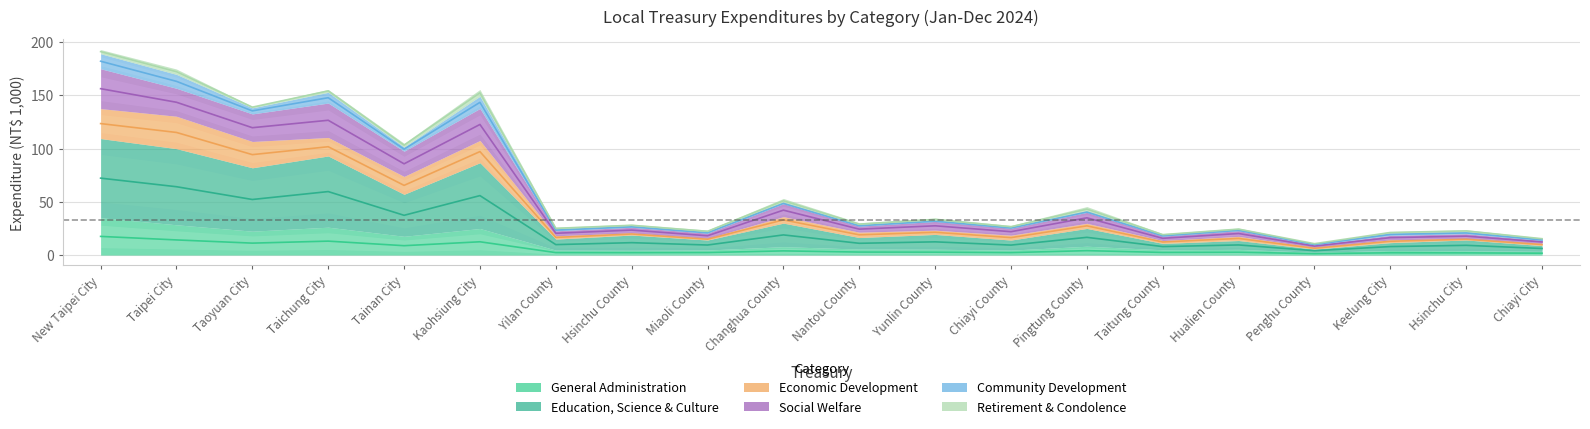

What is the average value of the Social Welfare series?

61.1